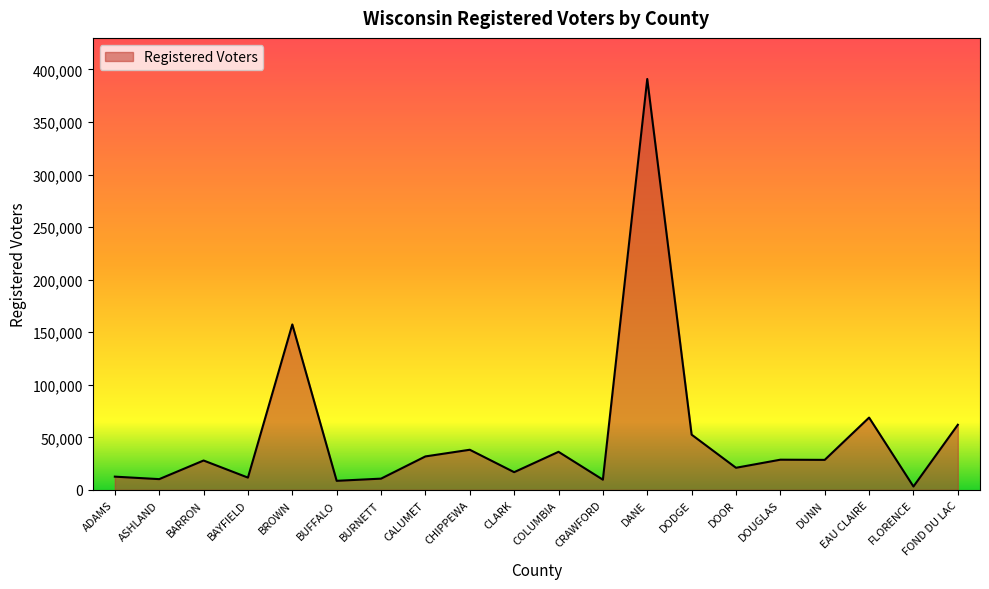

Between BROWN and BARRON, which is larger?

BROWN